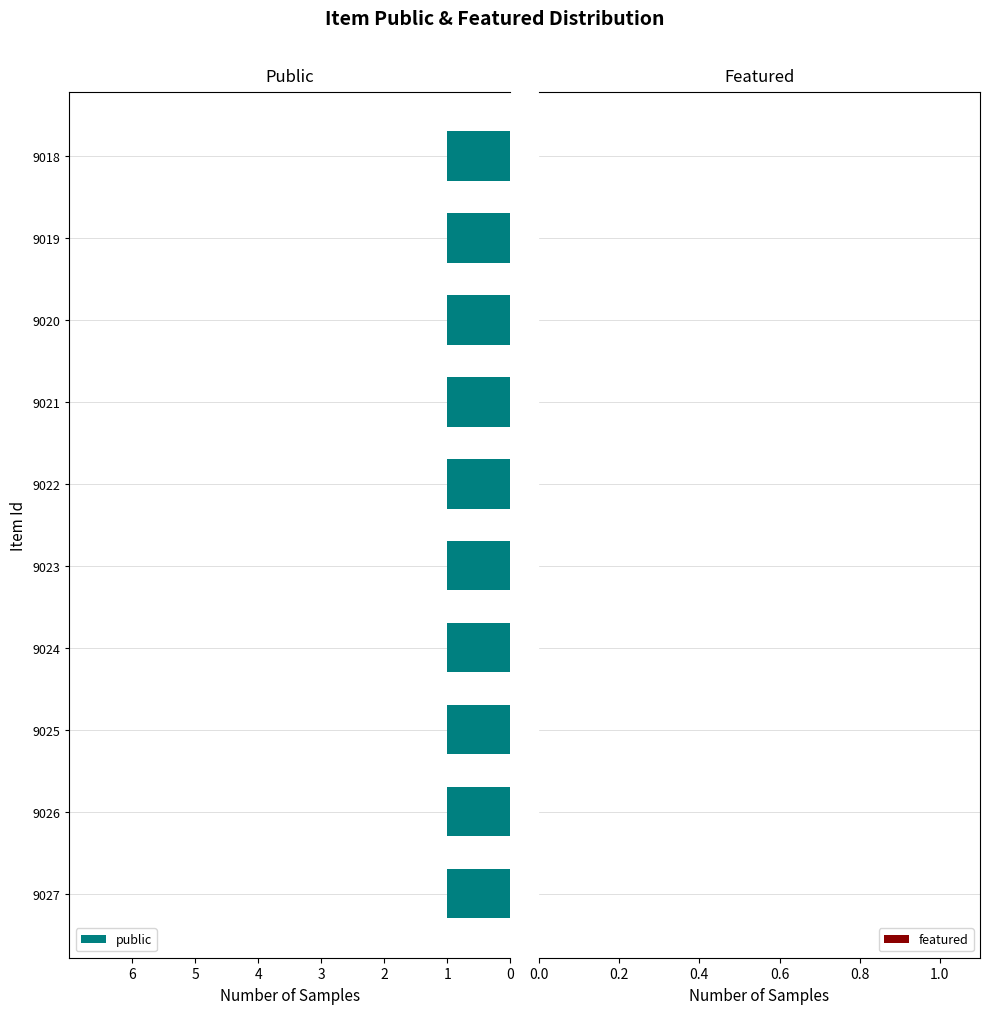

Reading left to right, list all the values displayed in this chart.

public: 1	1	1	1	1	1	1	1	1	1
featured: 0	0	0	0	0	0	0	0	0	0